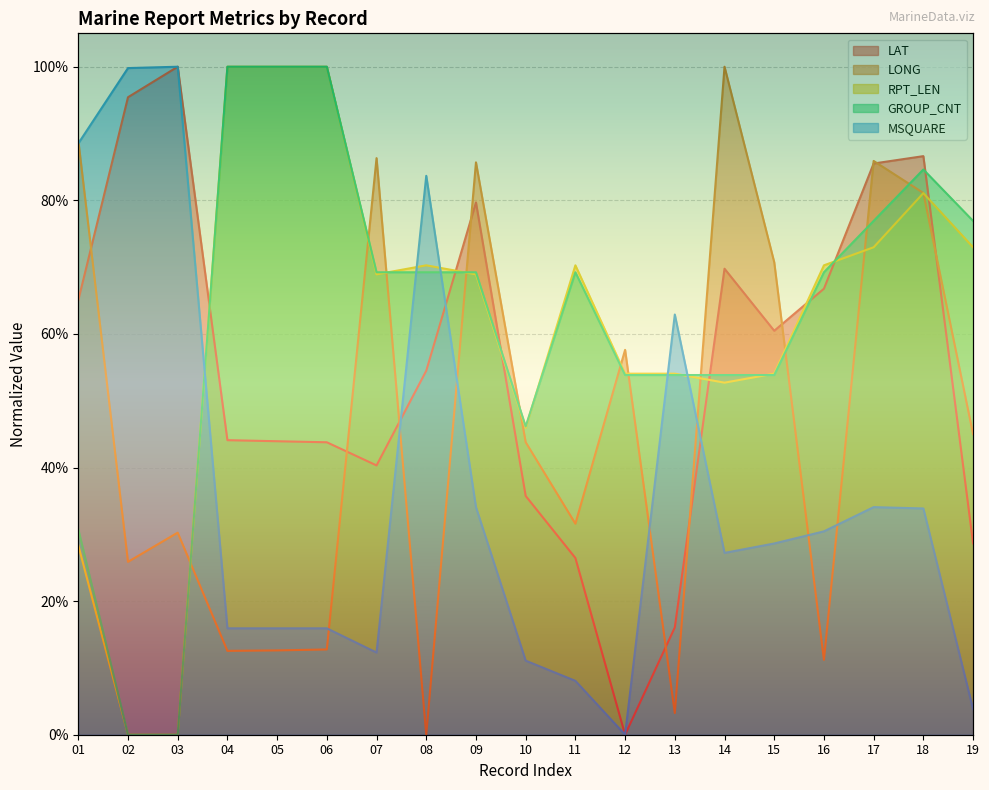

Between 09 and 10, which is larger?

09